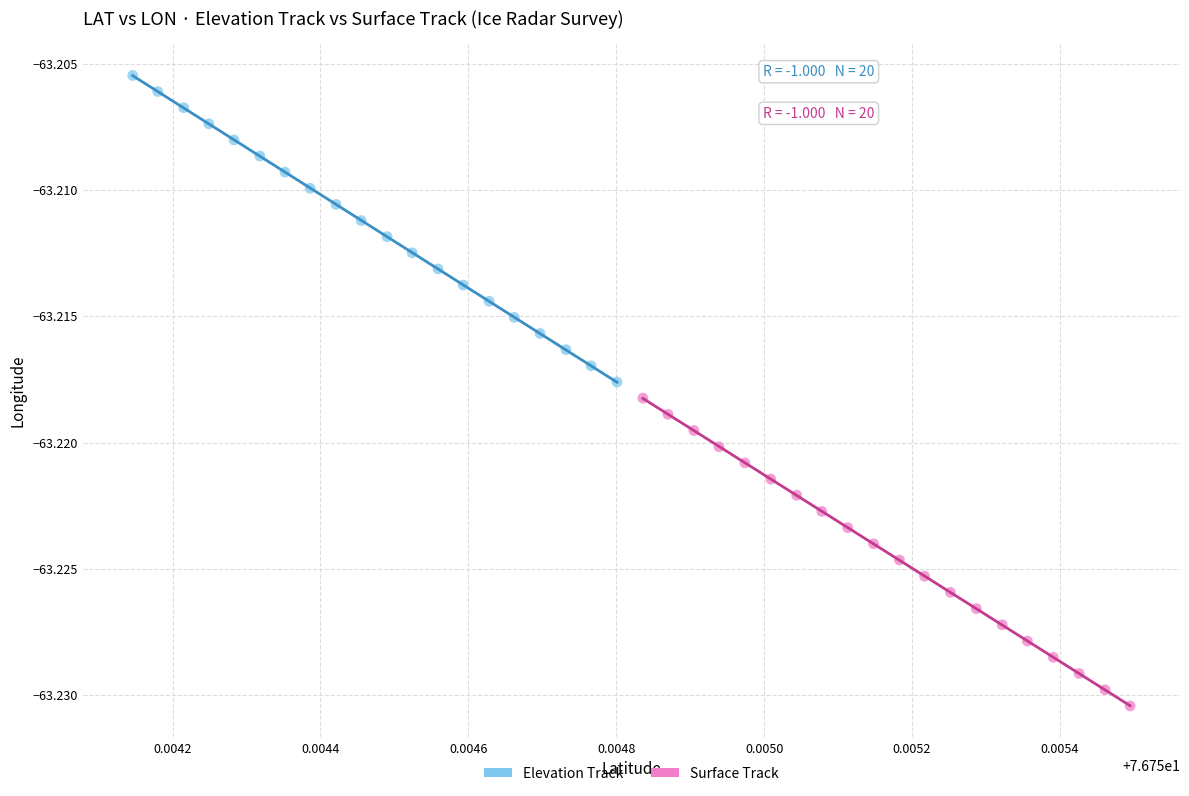

Which series reaches the maximum Y coordinate?

Elevation Track